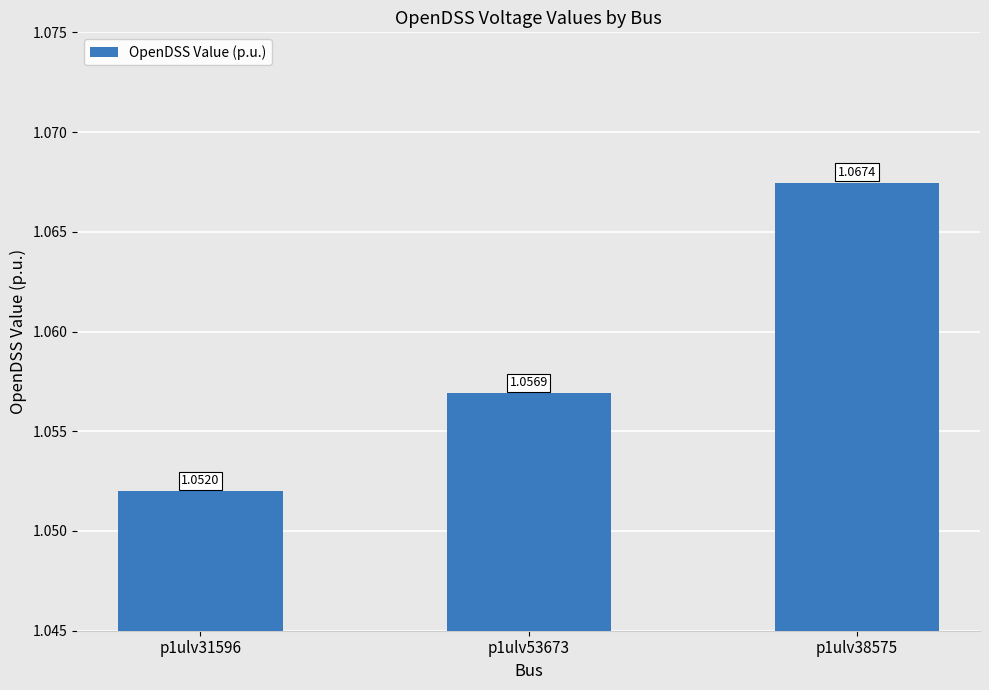

List the labels in order of value, smallest first.

p1ulv31596, p1ulv53673, p1ulv38575